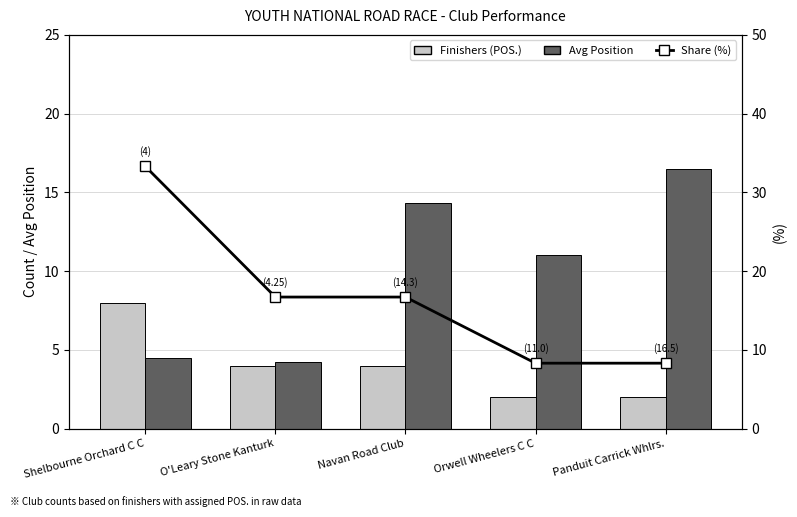

Reading left to right, extract all data points from this chart.

Finishers (POS.): 8.0	4.0	4.0	2.0	2.0
Avg Position: 4.5	4.2	14.3	11.0	16.5
Share (%): 33.3	16.7	16.7	8.3	8.3